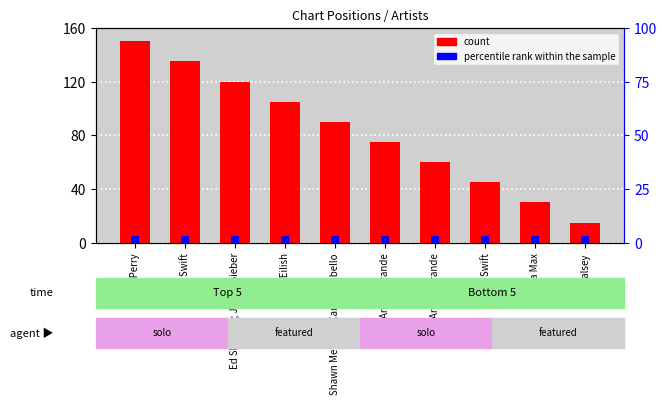

Is it true that count equals 33 at Billie Eilish?

False